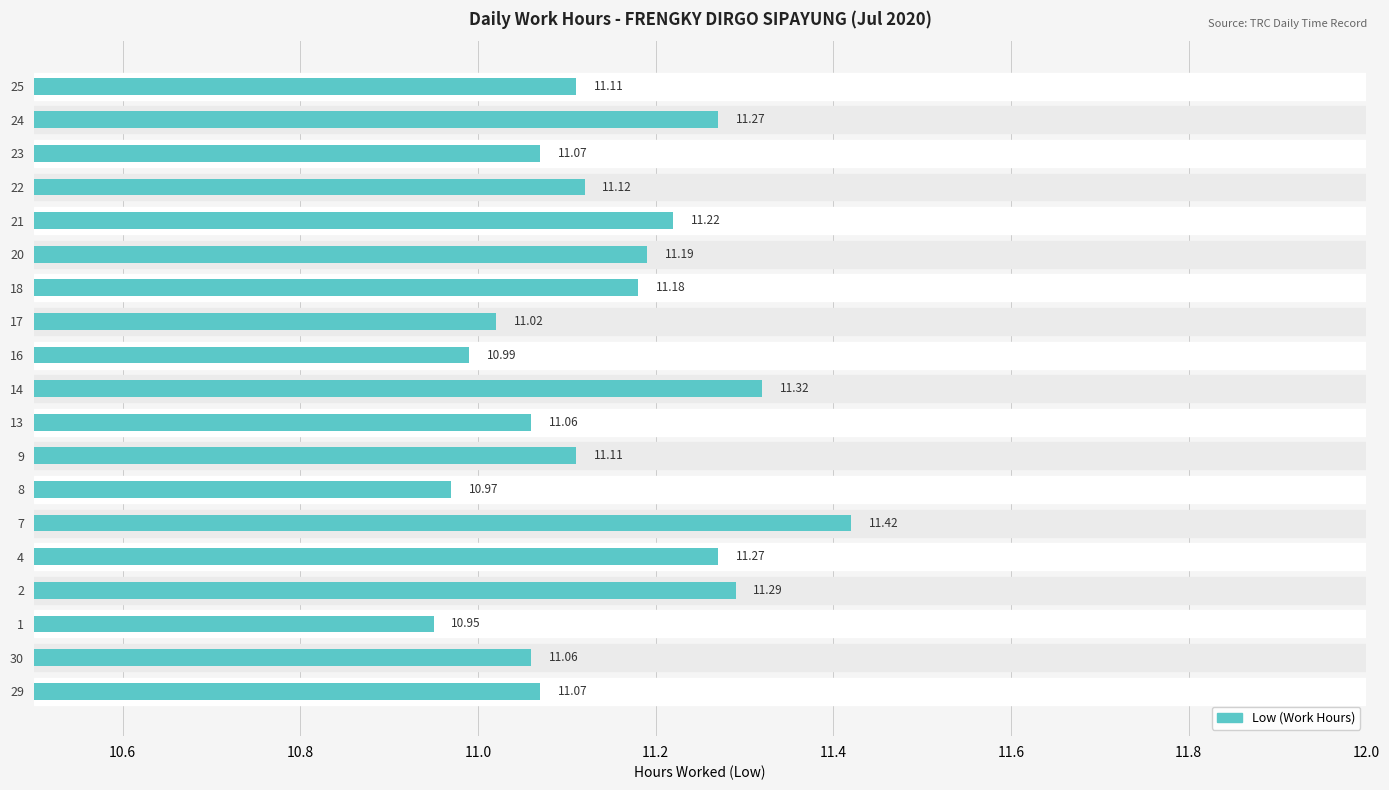

Approximately how many times larger is the value at 8 compared to 24?

1.0